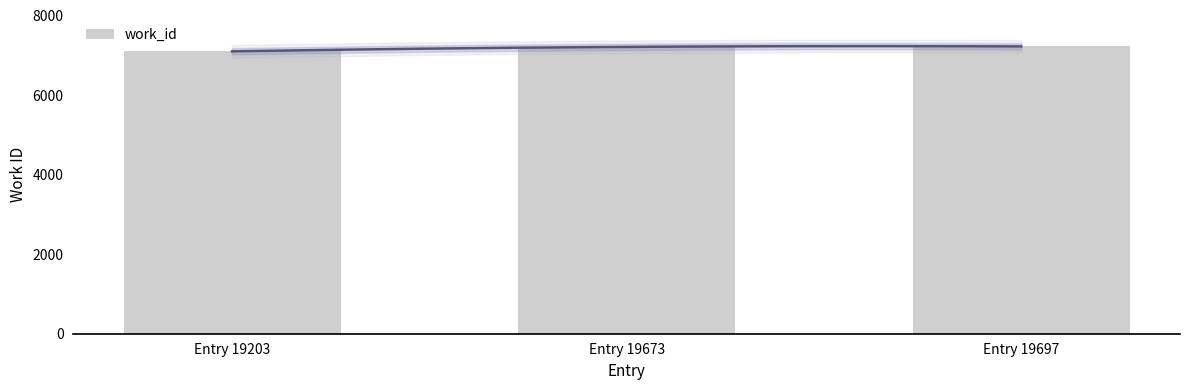

True or false: the data shows 4395 at Entry 19697.

False